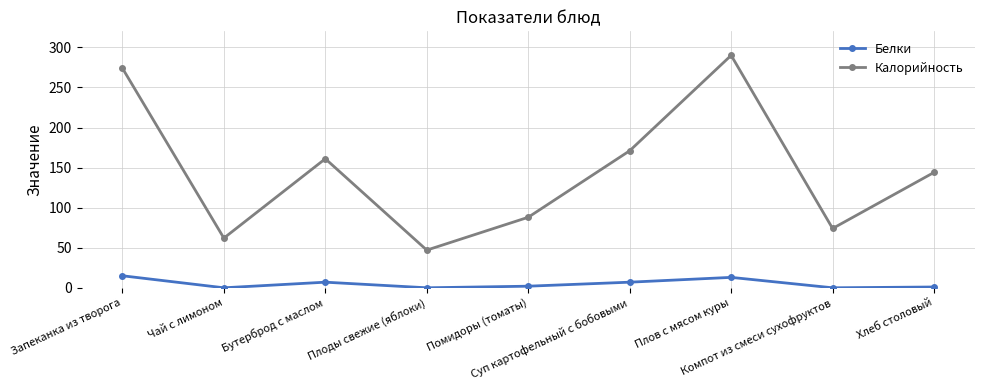

Rank the series by their maximum value, from lowest to highest.

Белки, Калорийность